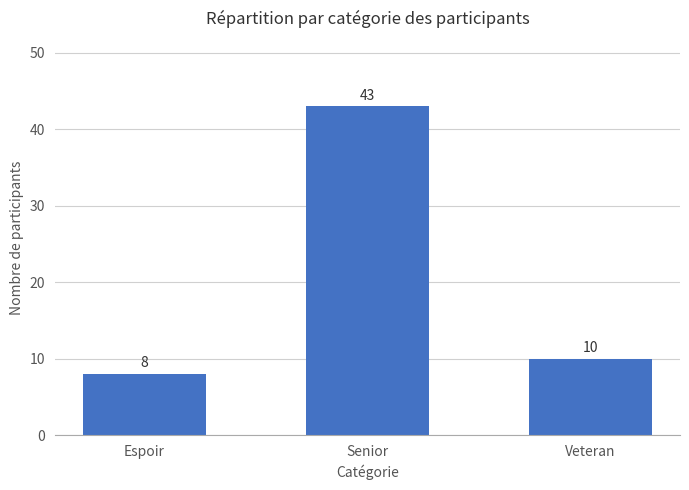

The value at Veteran is 4. True or false?

False